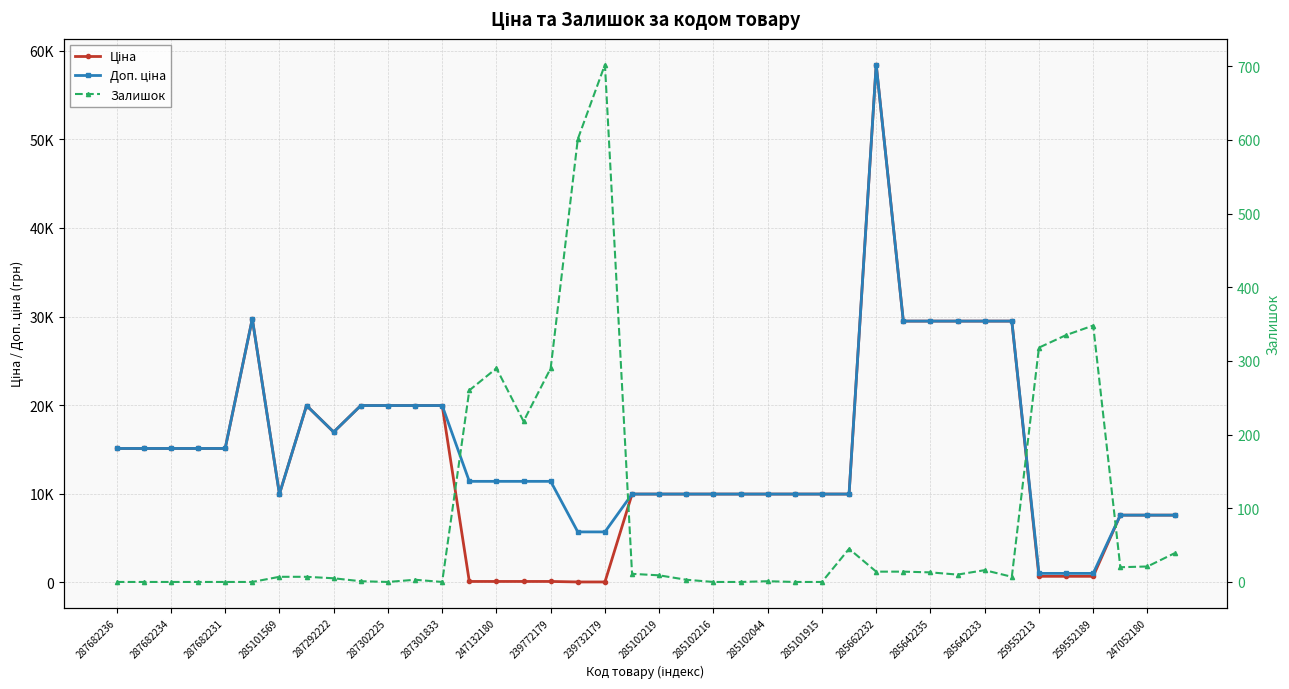

Which category has the lowest value in the Залишок series?

287682236